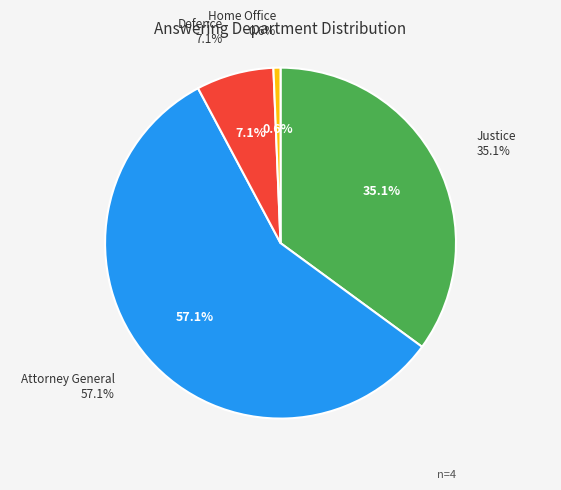

Rank the categories by value from lowest to highest.

Home Office, Defence, Justice, Attorney General